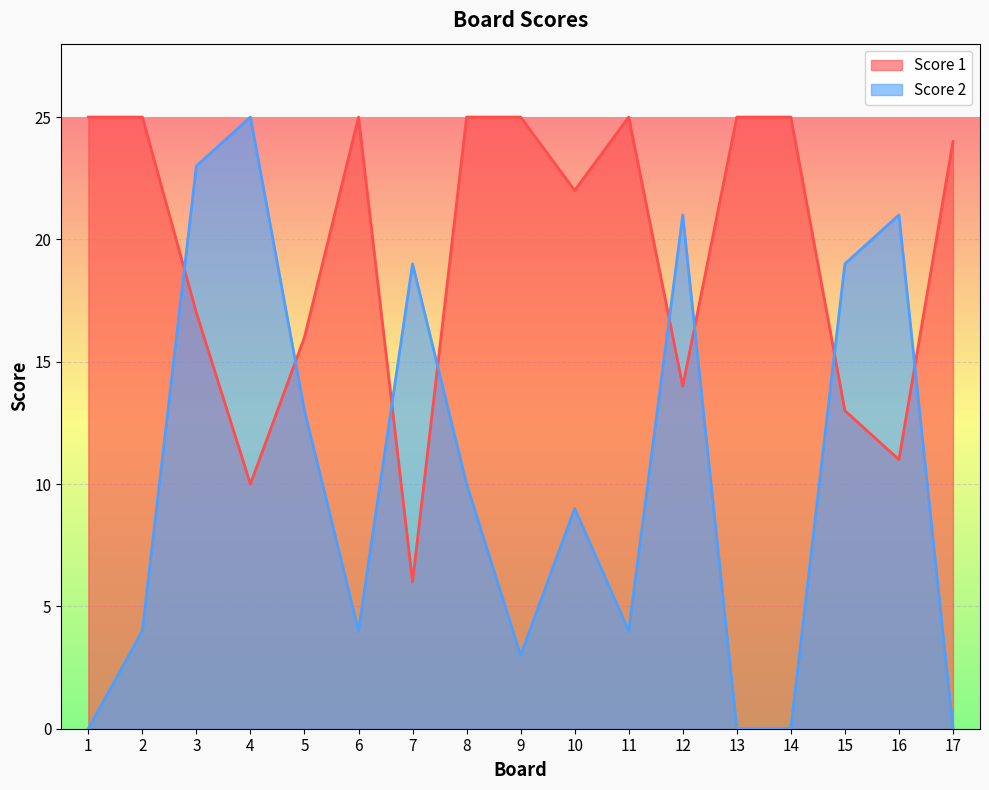

Count the number of categories in the chart.

17